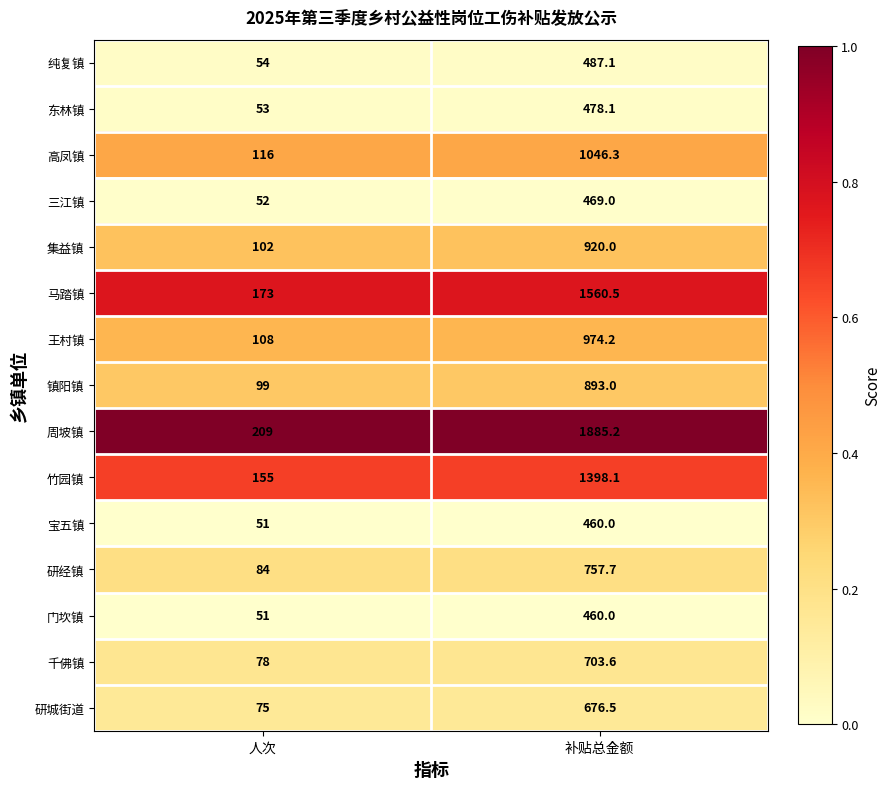

At which category is the sum across all series the highest?

补贴总金额